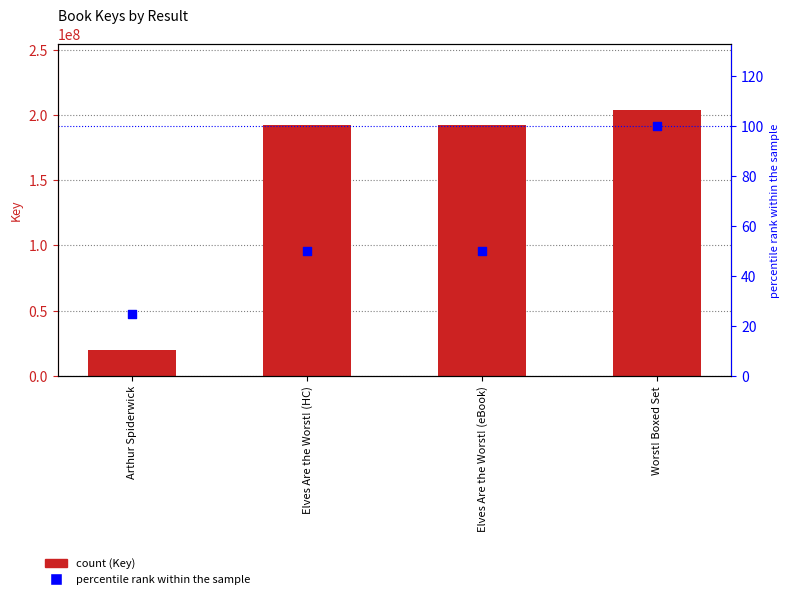

Which series has the largest total across all categories?

Key